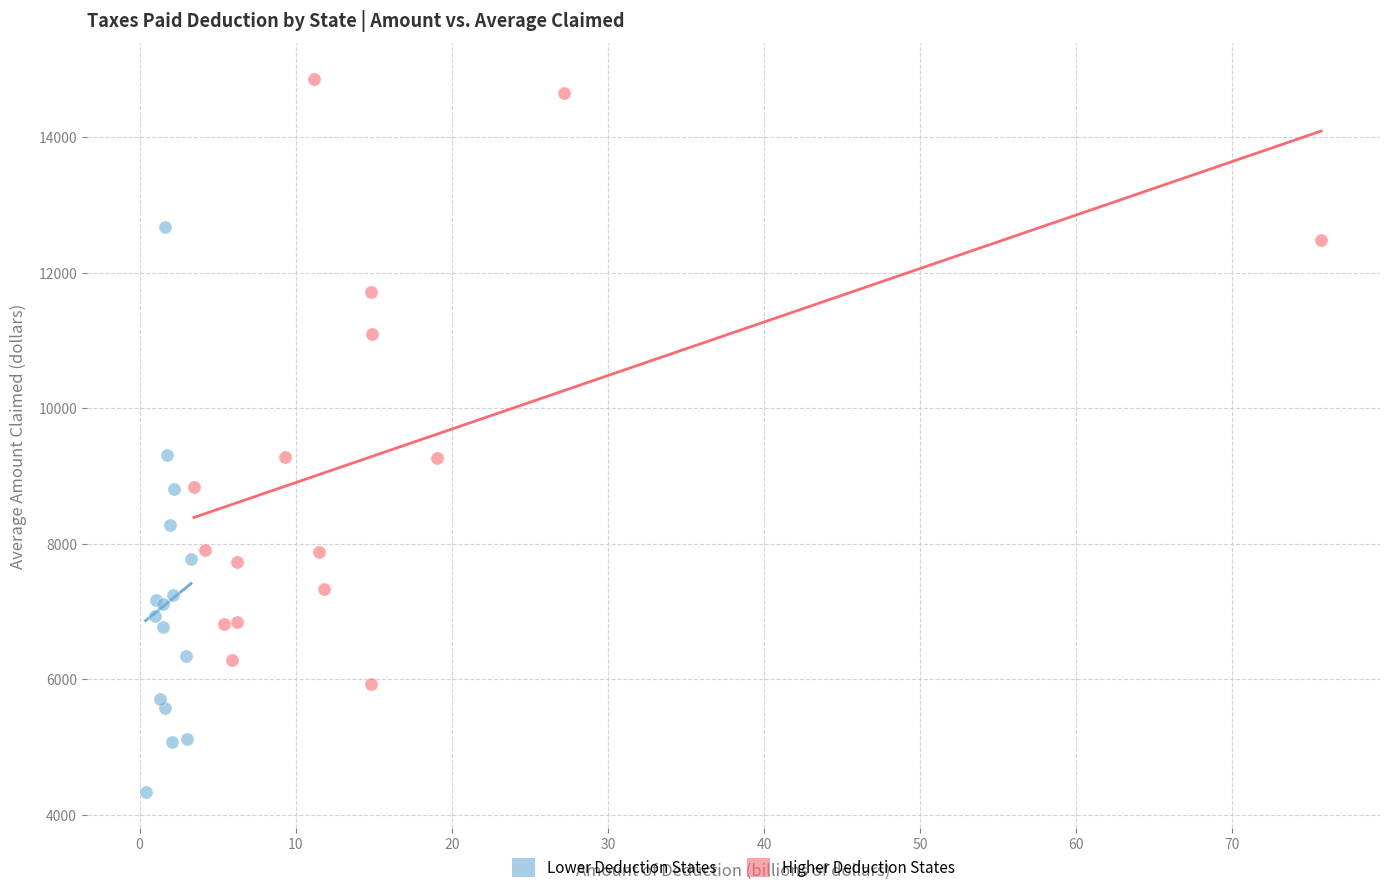

Which series has the widest spread of Y values?

Higher Deduction States